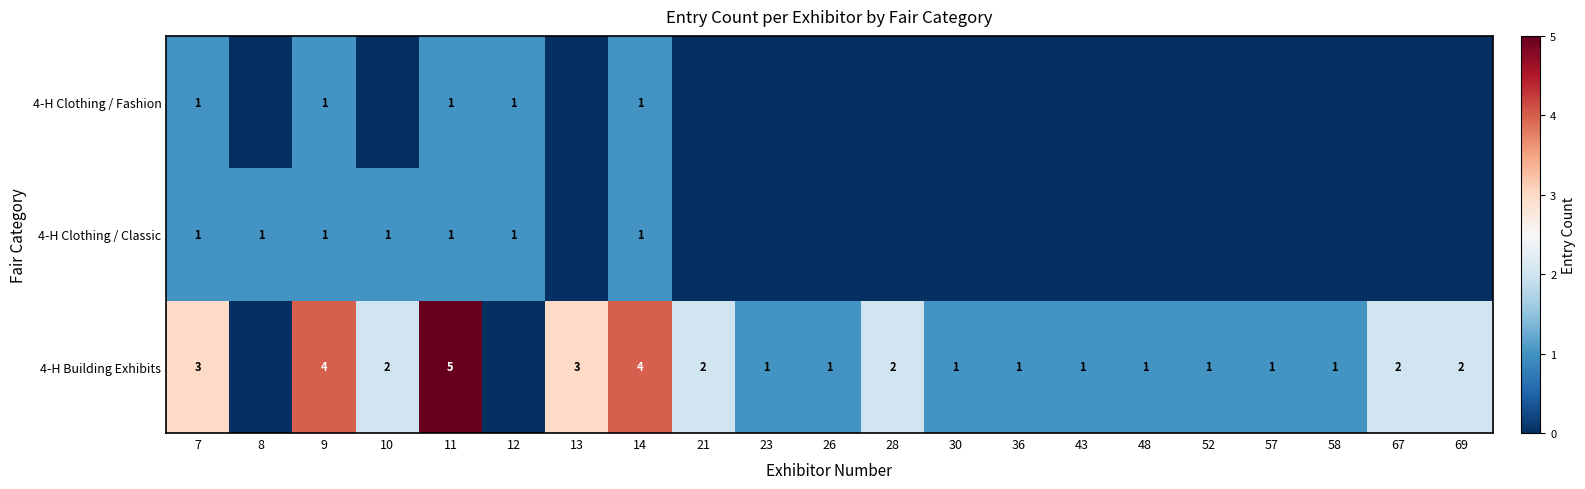

How many series are shown in this chart?

3